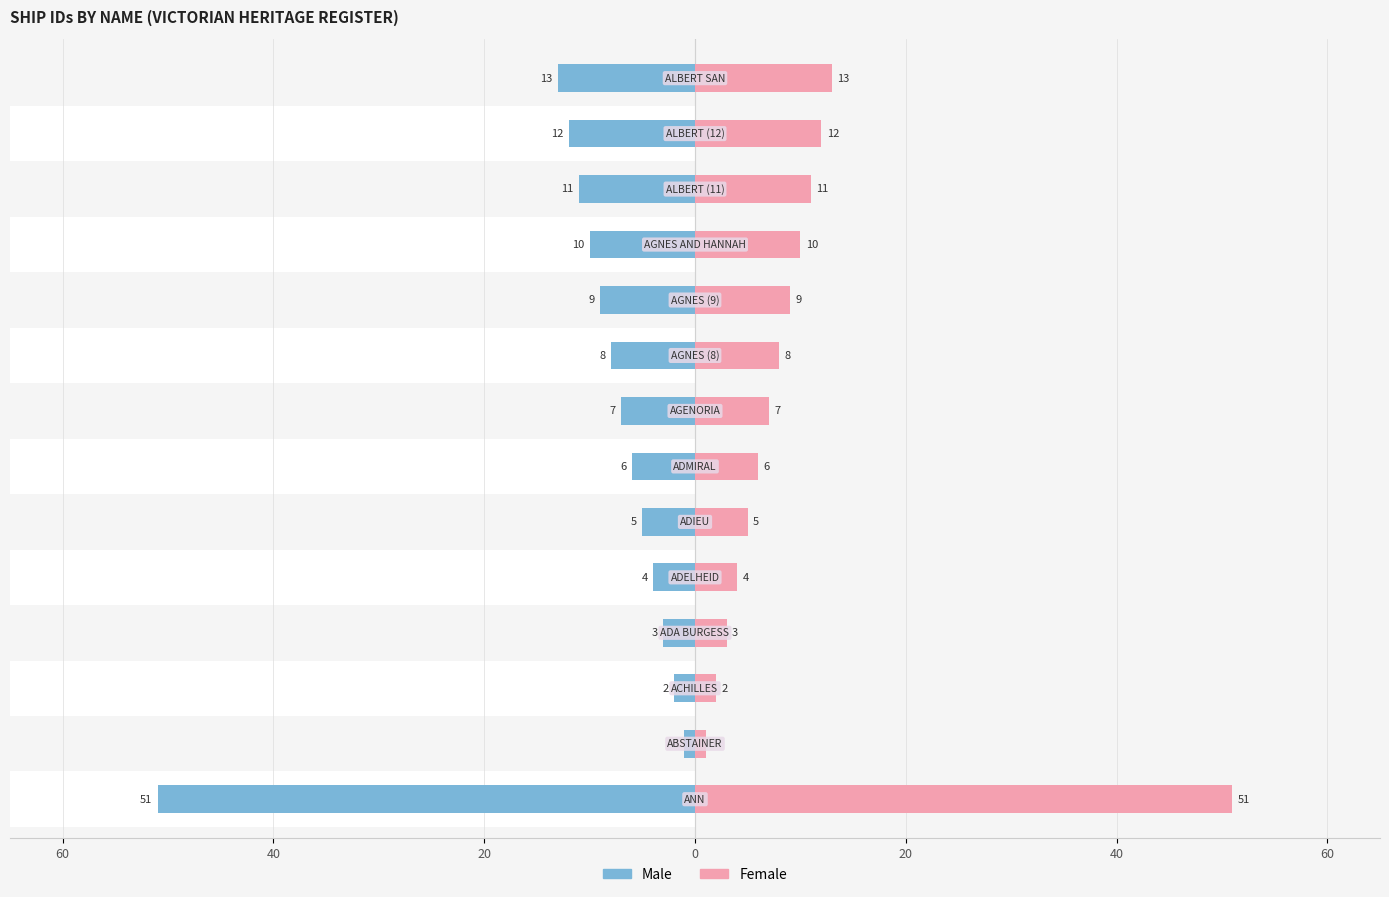

Reading right to left, transcribe all the data shown in this chart.

Male: -13	-12	-11	-10	-9	-8	-7	-6	-5	-4	-3	-2	-1	-51
Female: 13	12	11	10	9	8	7	6	5	4	3	2	1	51